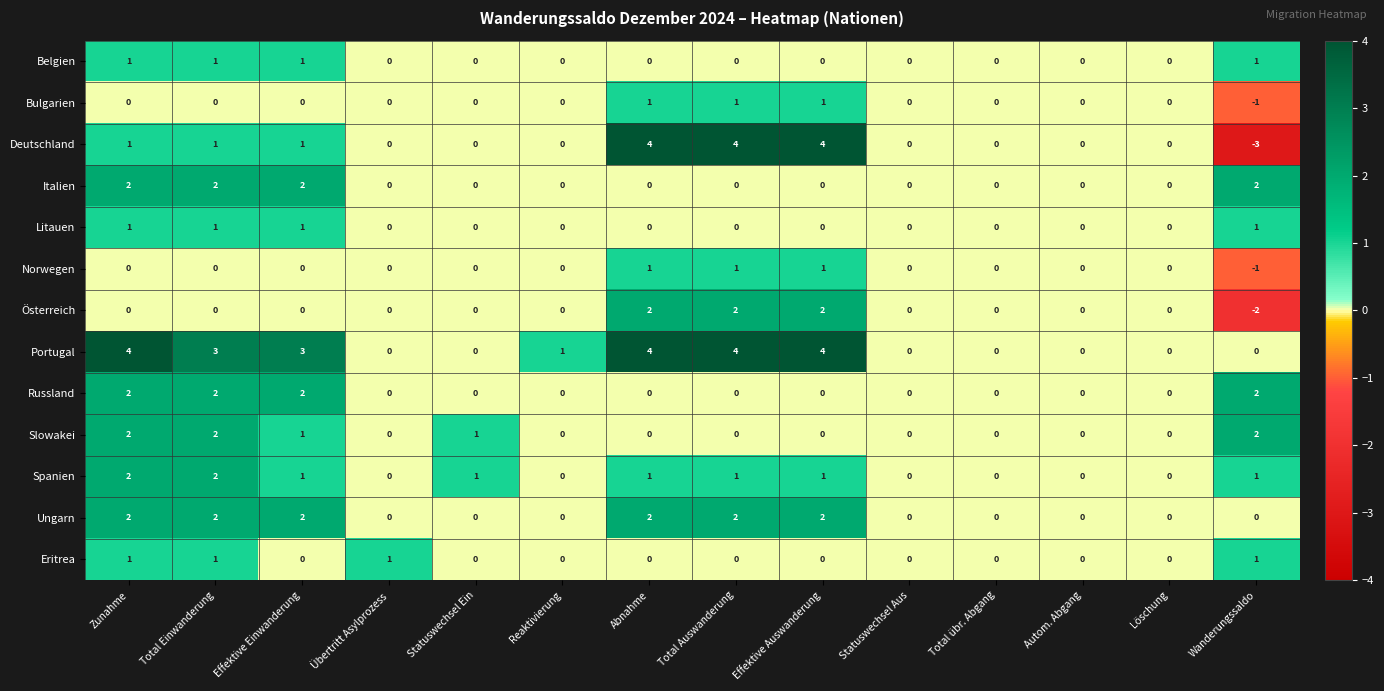

What is the smallest value displayed?

-3